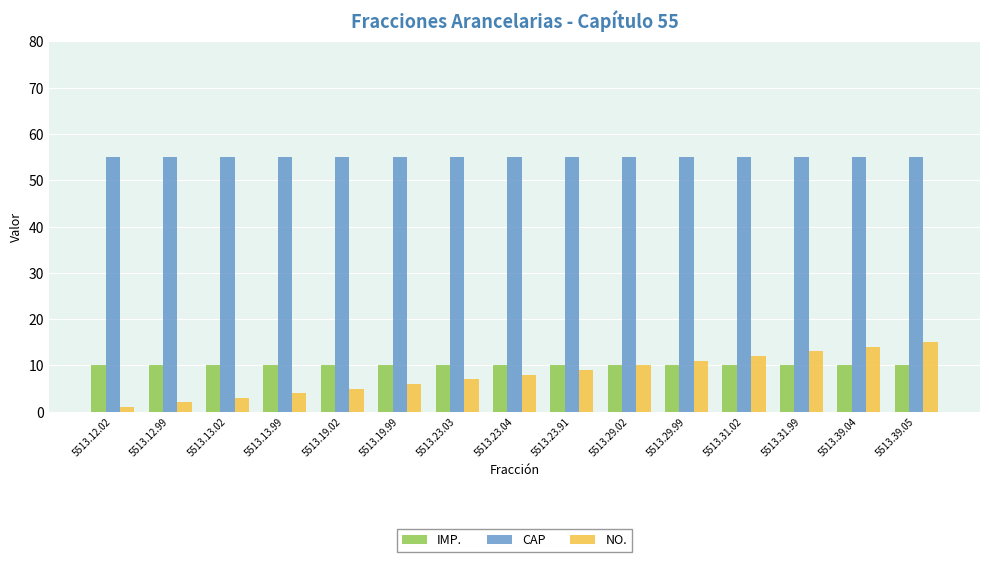

Which series has the widest spread of values?

NO.